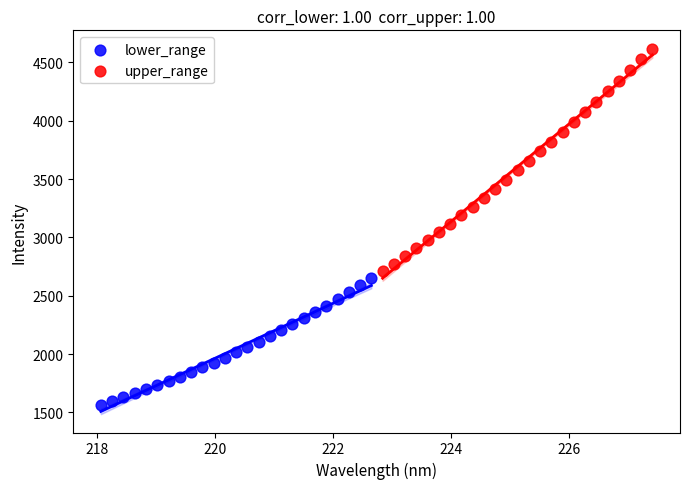

What are all the series names shown in the legend?

lower_range, upper_range